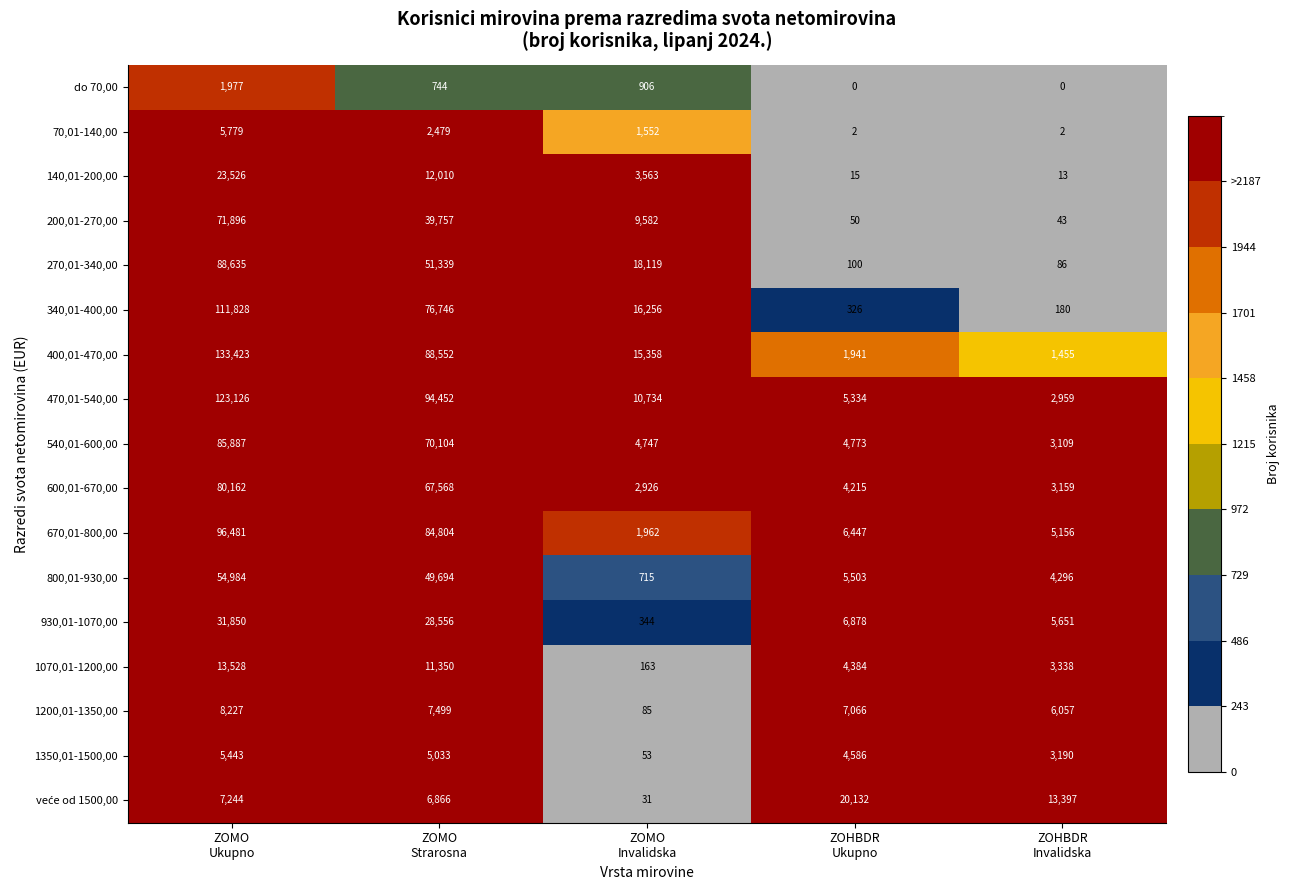

What is the sum of all 930,01-1070,00 values?

73279